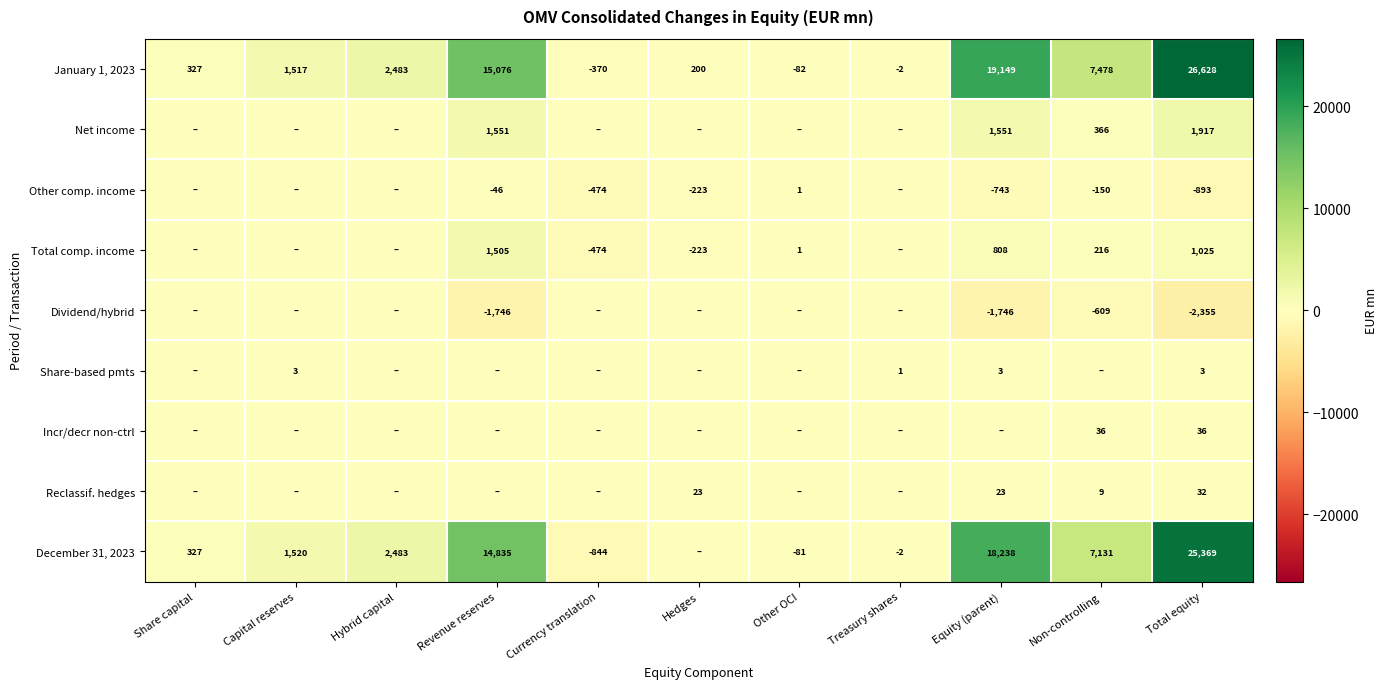

Is the value of Net income at Revenue reserves greater than the value of December 31, 2023 at Revenue reserves?

No